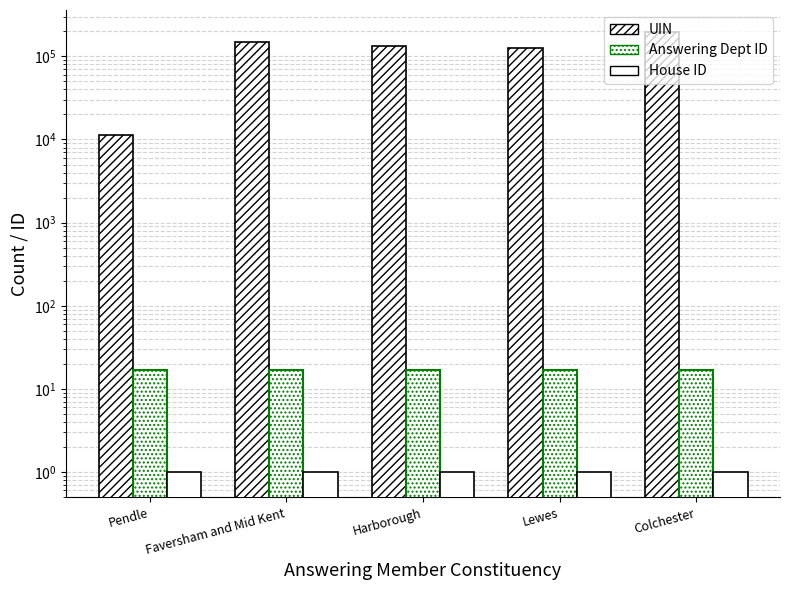

What is the minimum value shown in the chart?

1